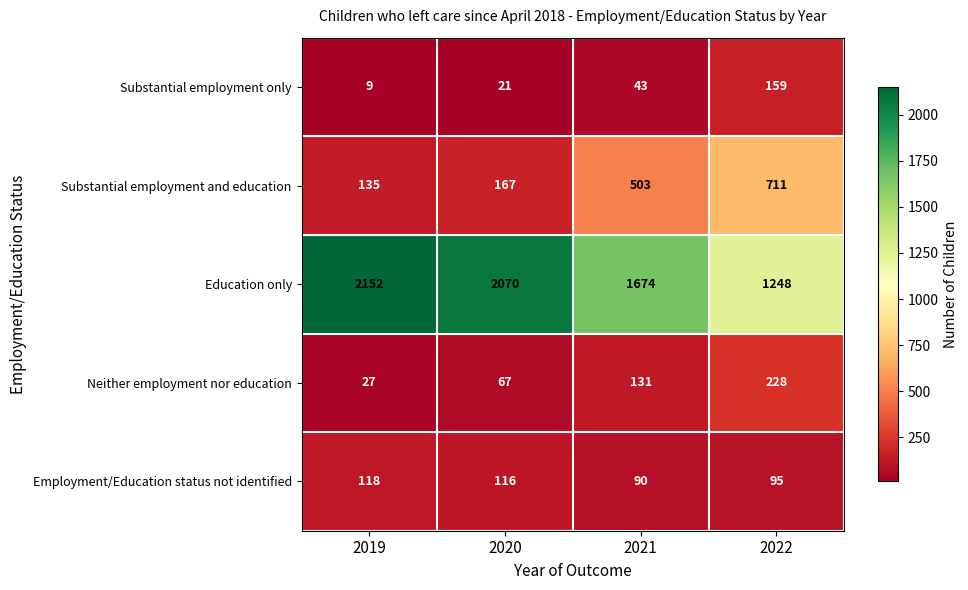

What value does the Employment/Education status not identified series have at 2022, to the nearest 5?

95